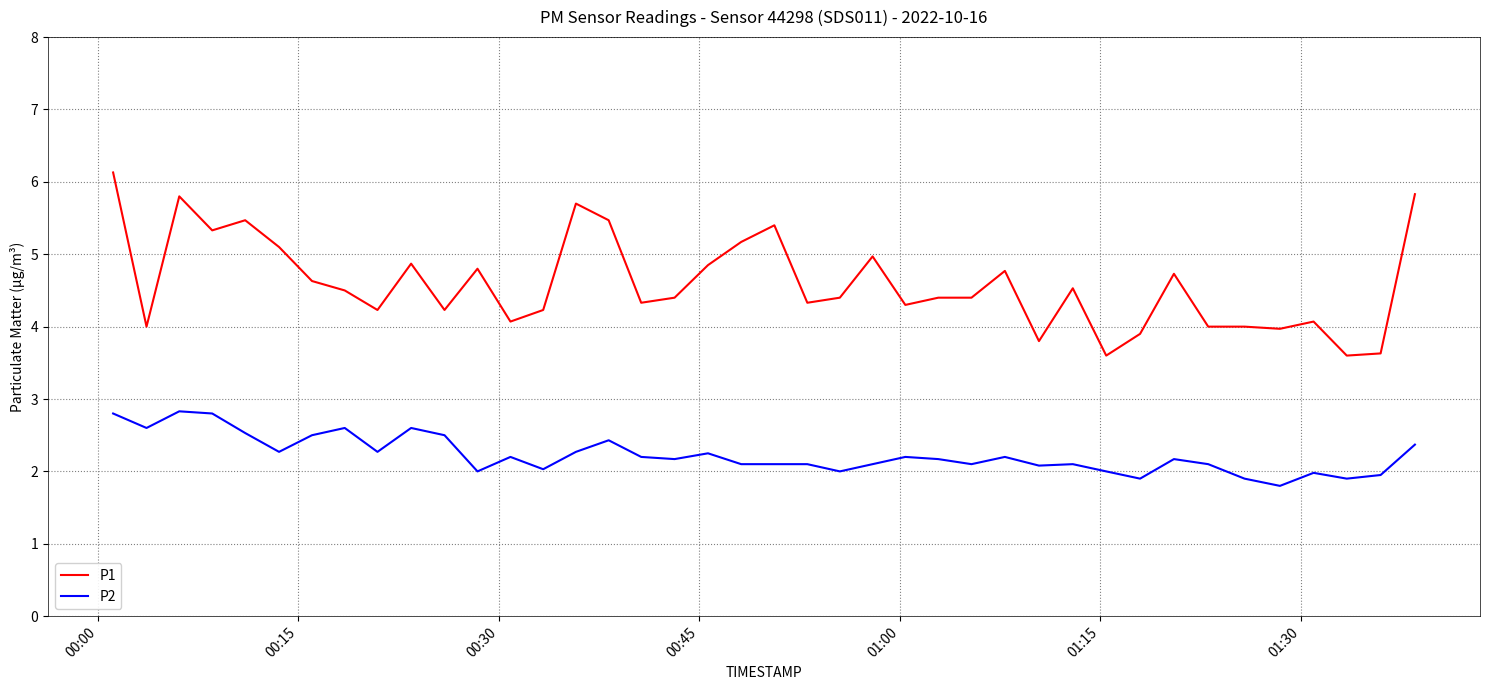

What is the difference between the maximum and minimum values in the P2 series?

1.0